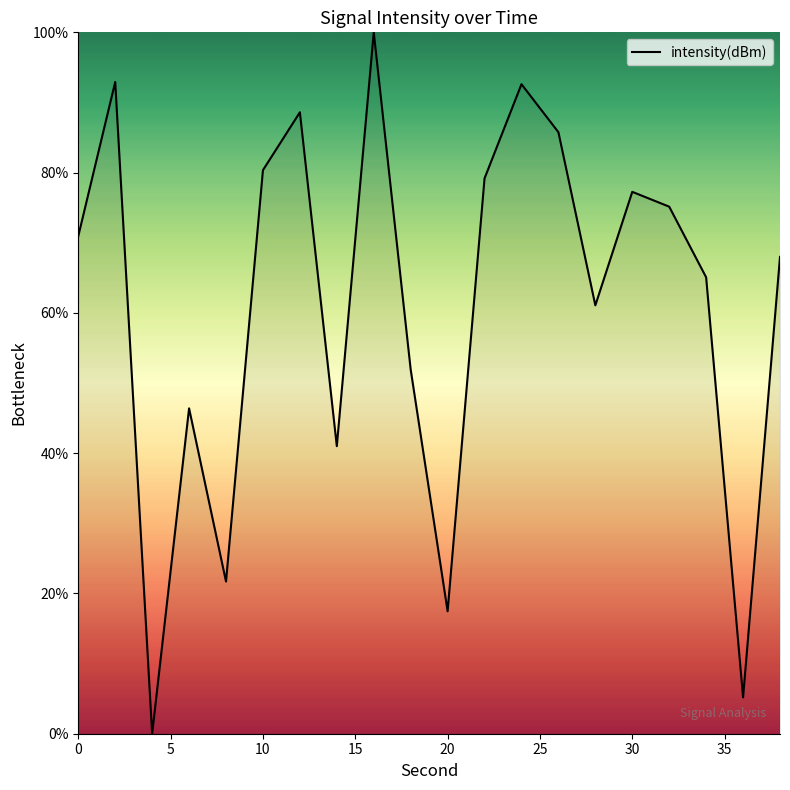

True or false: the data has more than 2 interior local peaks.

True